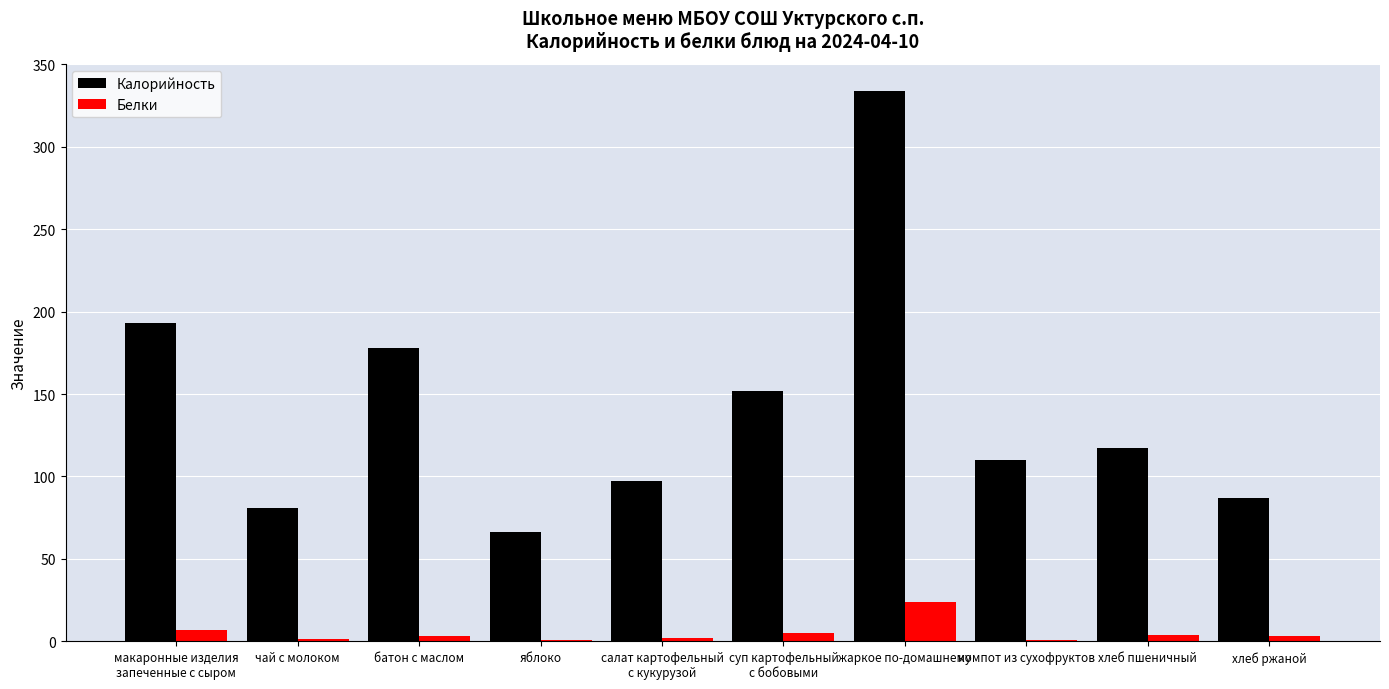

What are all the series names shown in the legend?

Калорийность, Белки